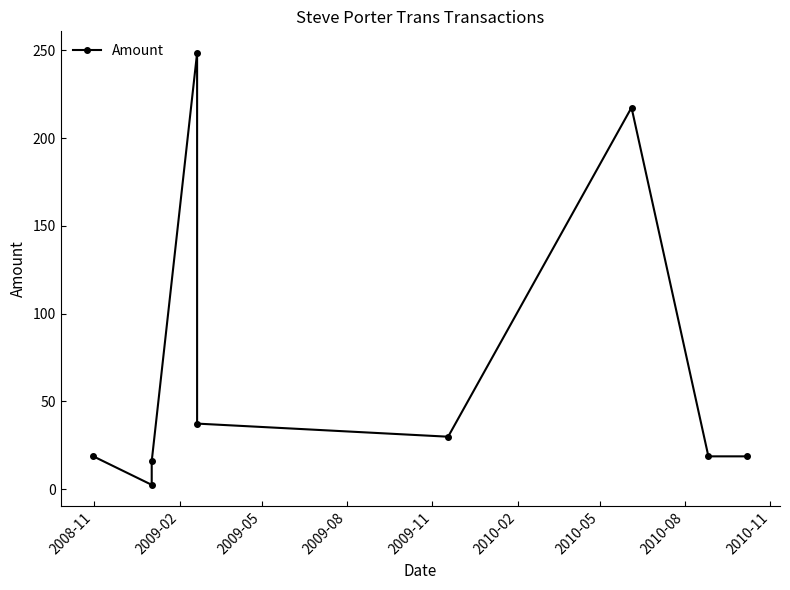

Rank the categories by value from highest to lowest.

2009-08, 2010-05, 2009-11, 2010-02, 2008-11, 2010-08, 2010-11, 2009-05, 2009-02